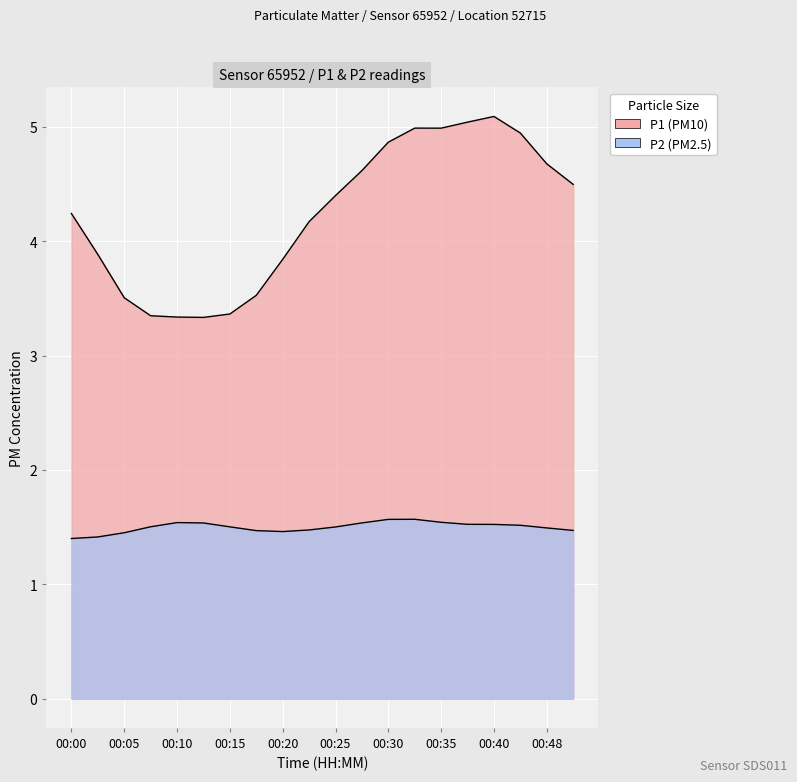

True or false: P1 and P2 intersect in this chart.

False